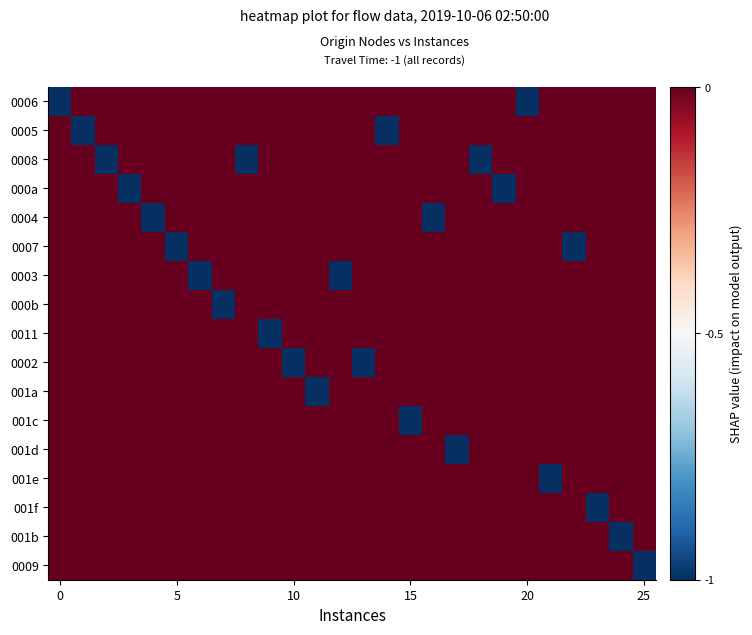

How many distinct data groups are displayed?

17